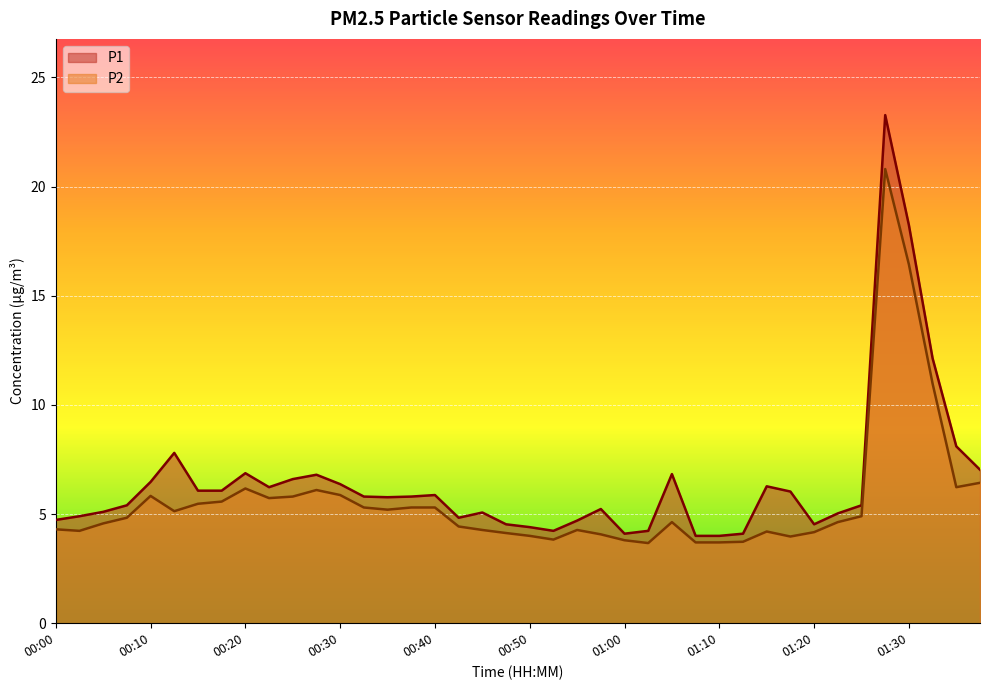

At which label does P2 line first exceed 4?

00:00